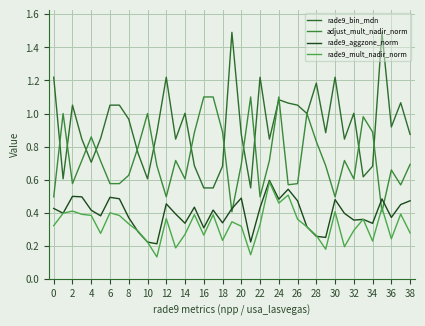

In adjust_mult_nadir_norm, how many points are higher than both neighbors (excluding endpoints)?

10